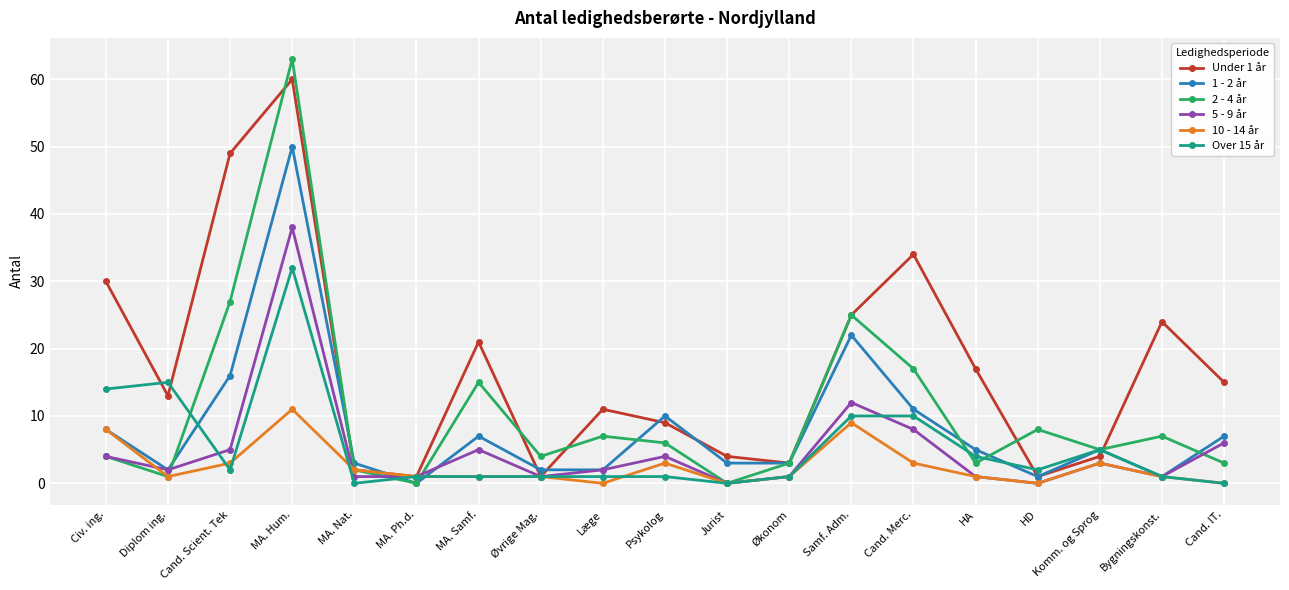

At which category does Under 1 år reach its first local valley?

Diplom ing.